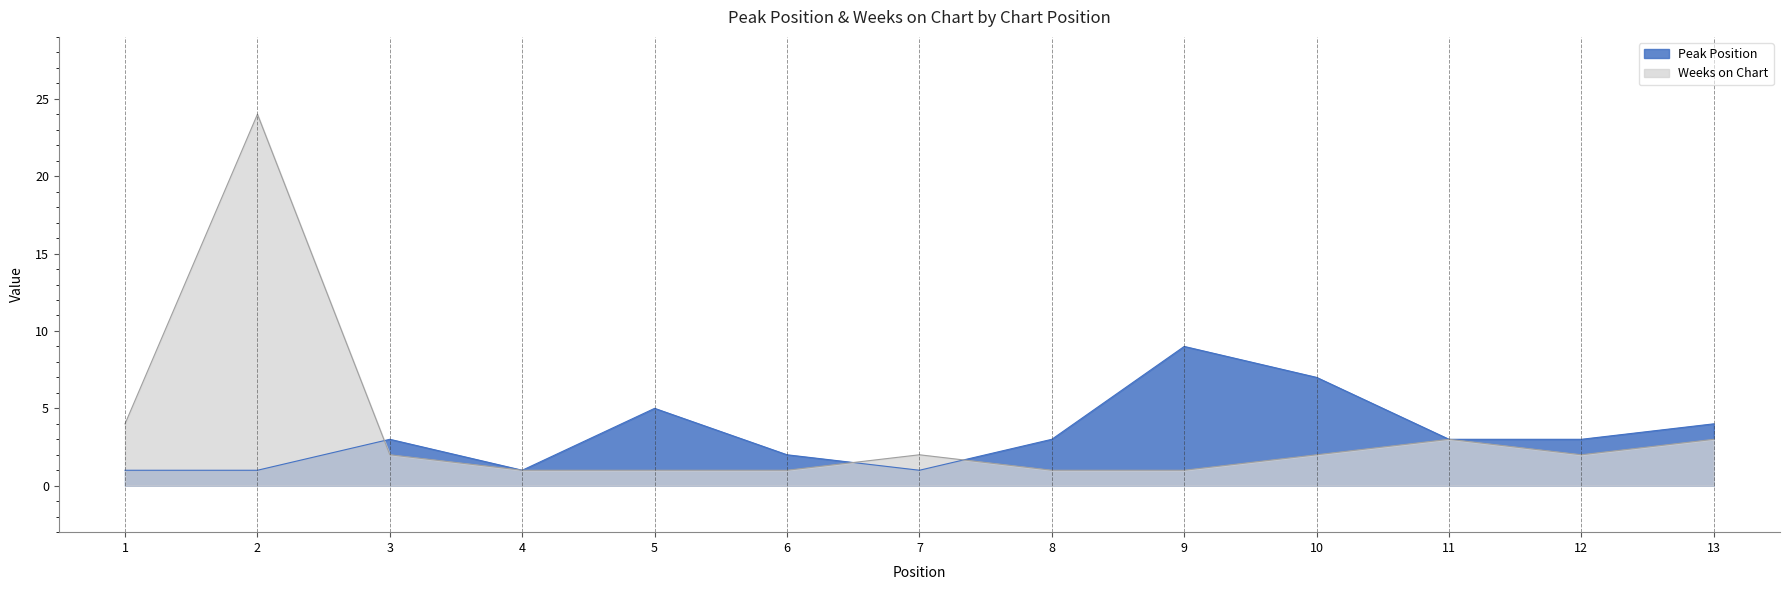

Is it true that Peak Position equals 5 at 13?

False